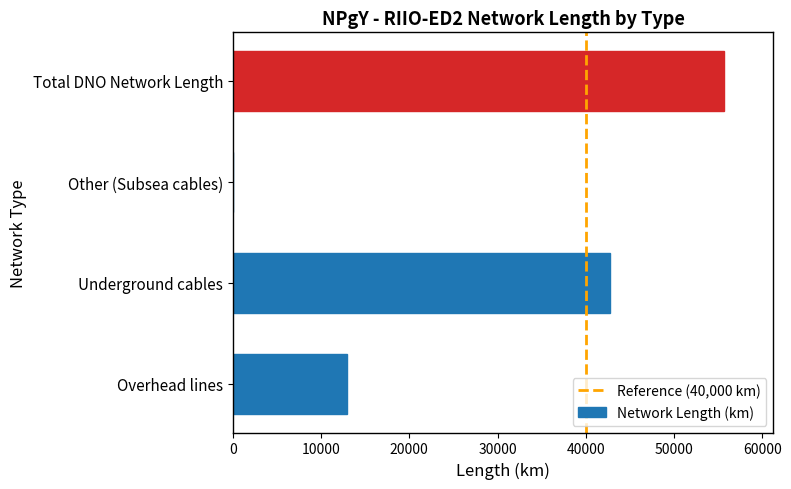

What is the ratio of the value at Underground cables to the value at Overhead lines?

3.3